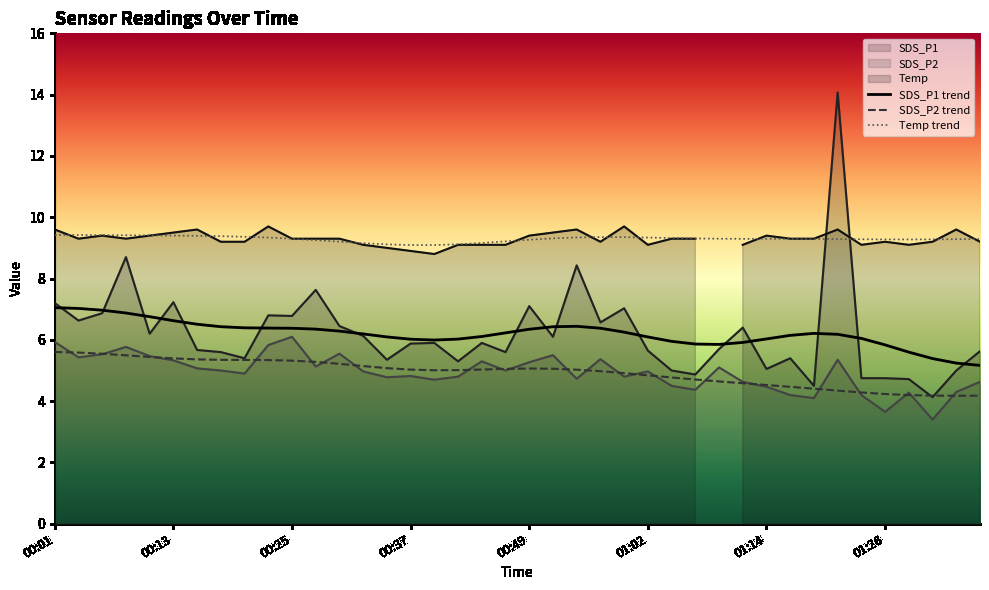

What is the average value of the SDS_P2 series?

4.9